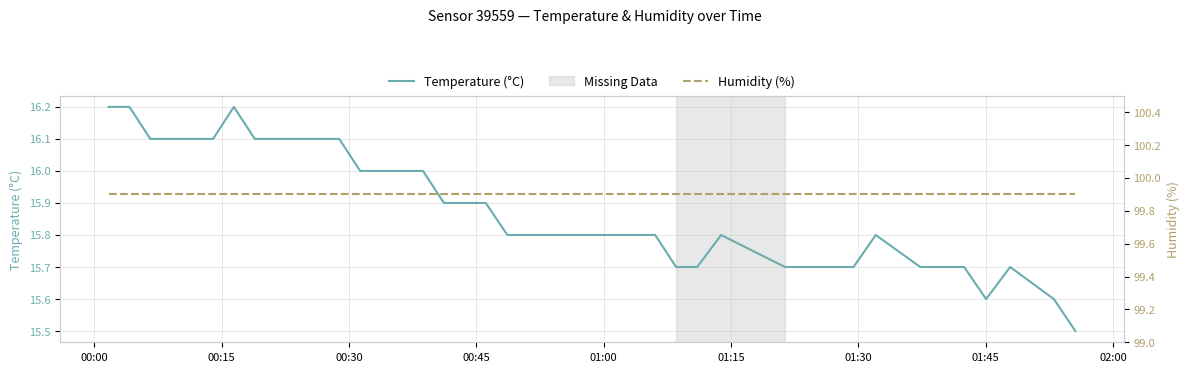

Which series has the widest spread of values?

Temperature (°C)